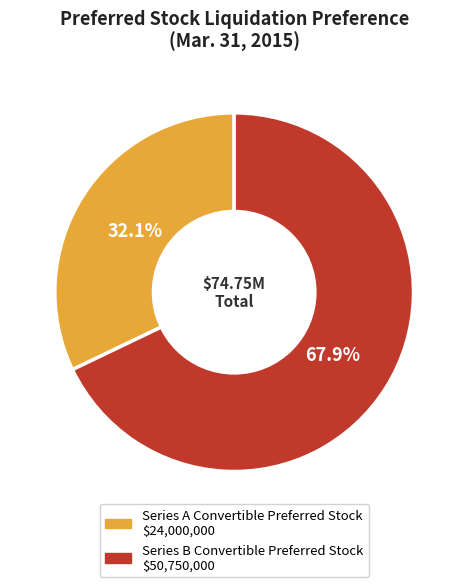

What percentage is the Series A Convertible Preferred Stock slice, to the nearest percent?

32%